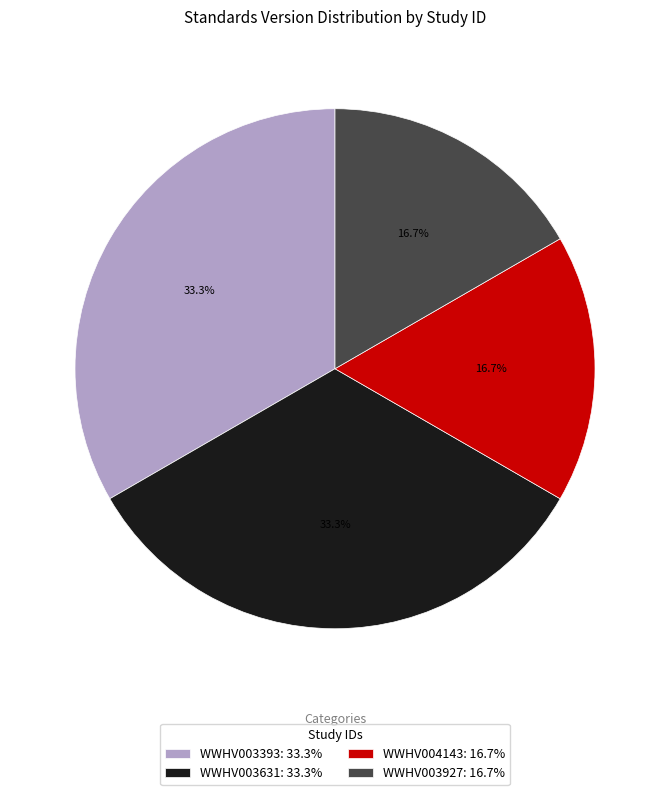

How many segments does this pie chart have?

4